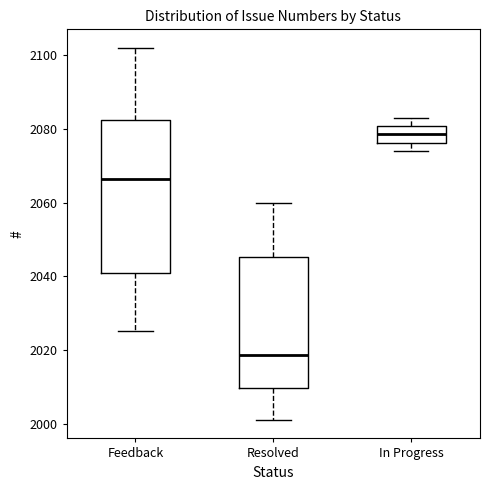

Reading left to right, read every box against the y-axis: the position of its median line, the range the box covers, and the ends of its whiskers. The values are not printed on the chart, so give them approximately, as read against the axis.

Feedback: median 2066, box 2040 to 2082, whiskers 2026 to 2102
Resolved: median 2018, box 2010 to 2046, whiskers 2002 to 2060
In Progress: median 2078, box 2076 to 2080, whiskers 2074 to 2084